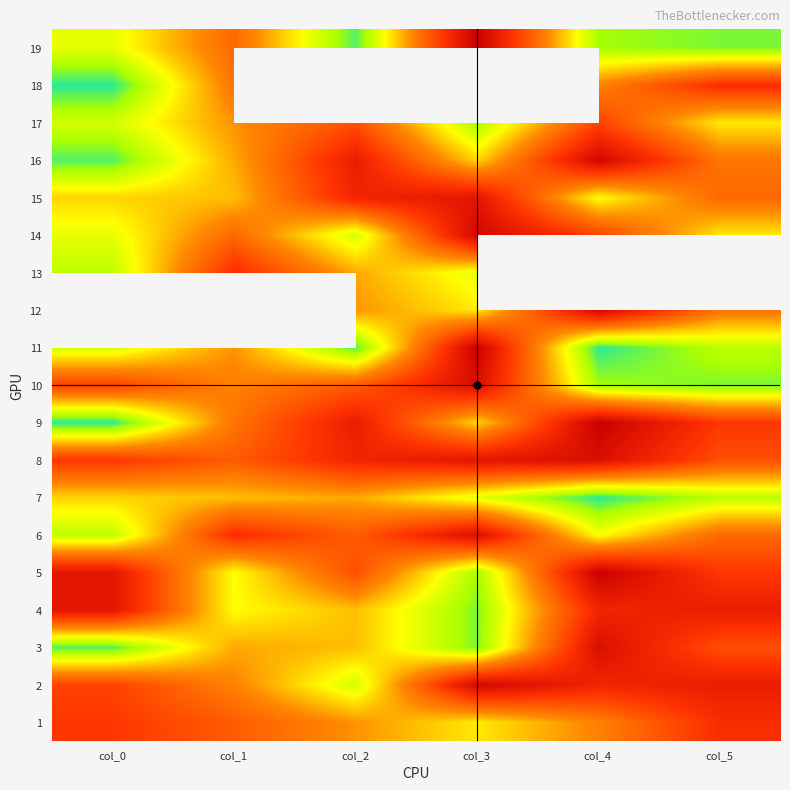

At col_5, list the series in order from largest to smallest.

2, 4, 1, 5, 13, 18, 9, 3, 8, 6, 15, 12, 16, 14, 17, 7, 11, 10, 19